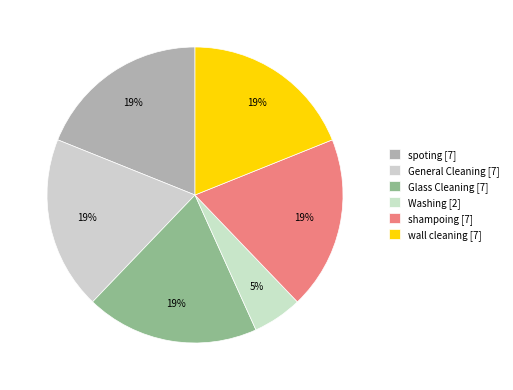

How many slices are in this pie chart?

6